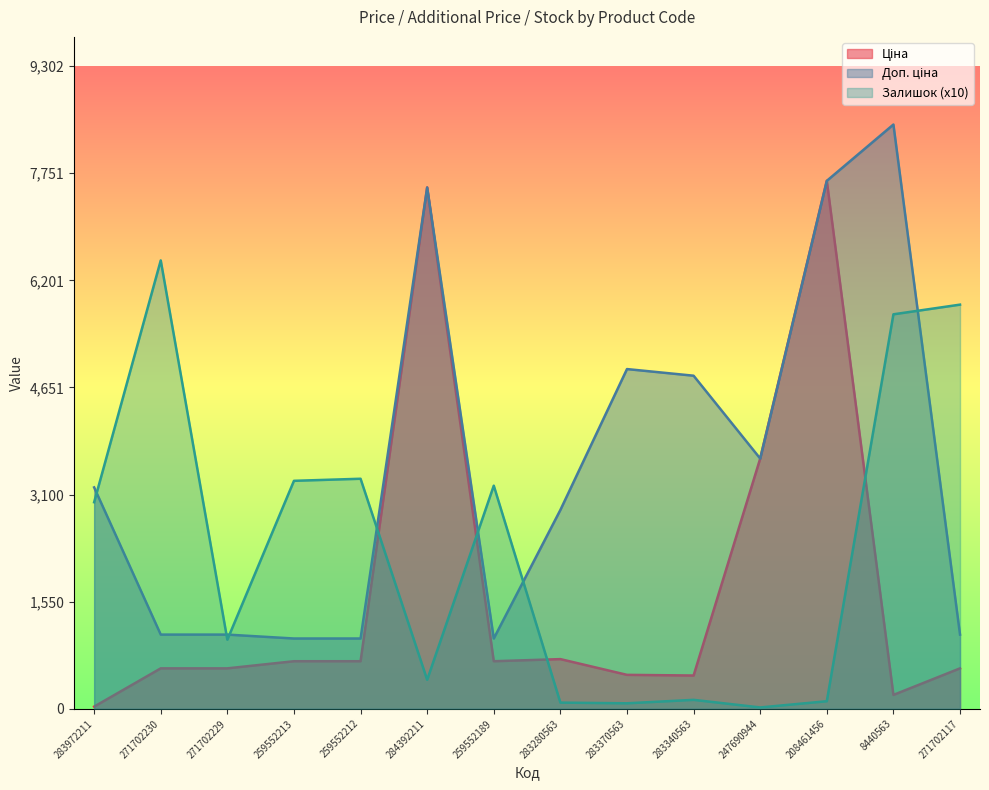

Which has a higher value, 283340563 or 208461456?

208461456